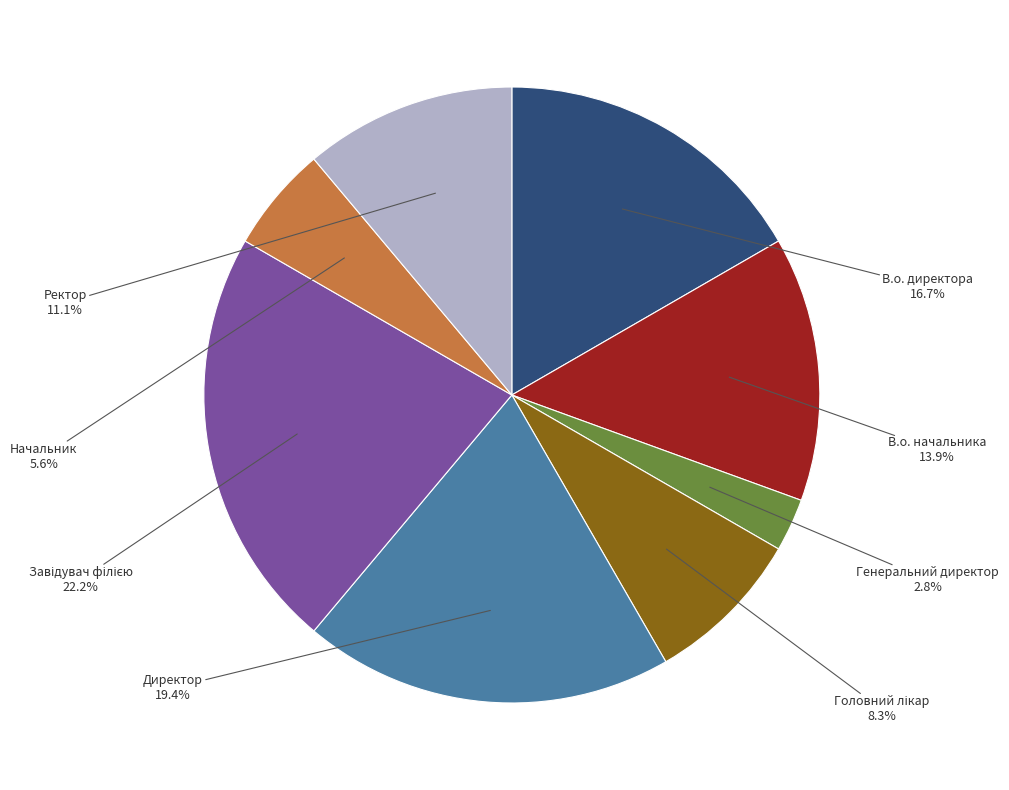

Is there any slice that represents more than half of the pie?

No